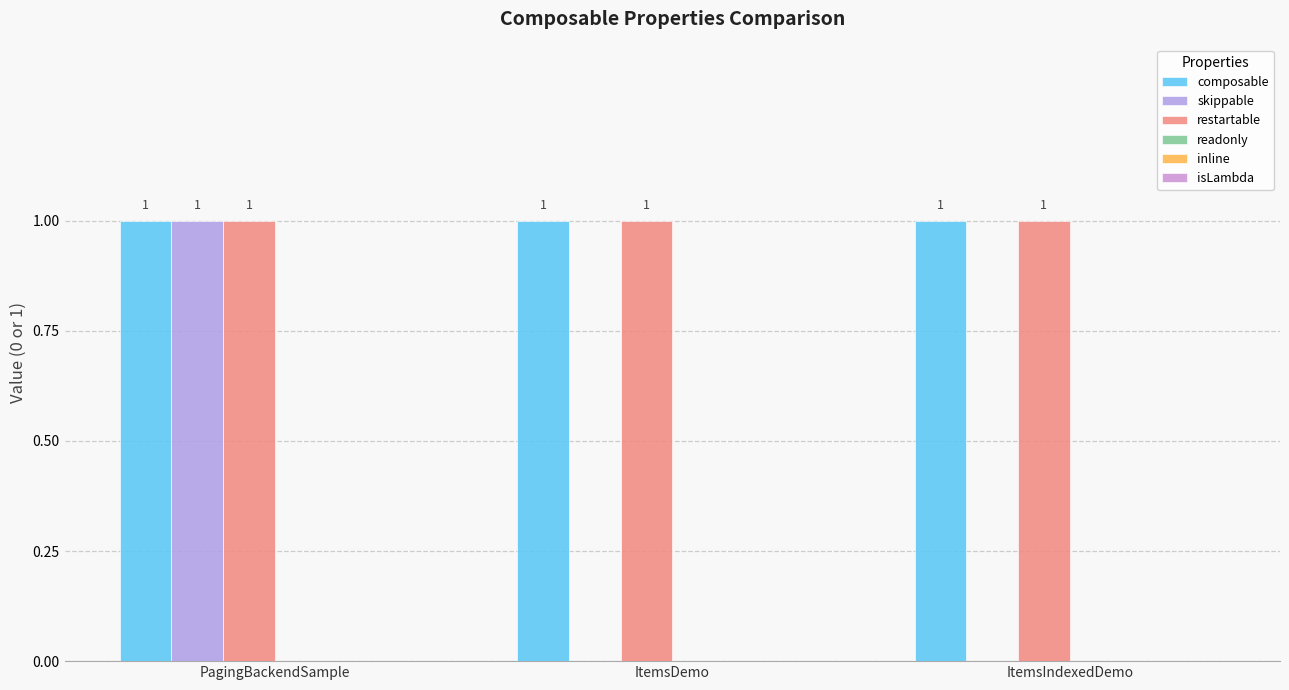

How many categories are shown in the chart?

3